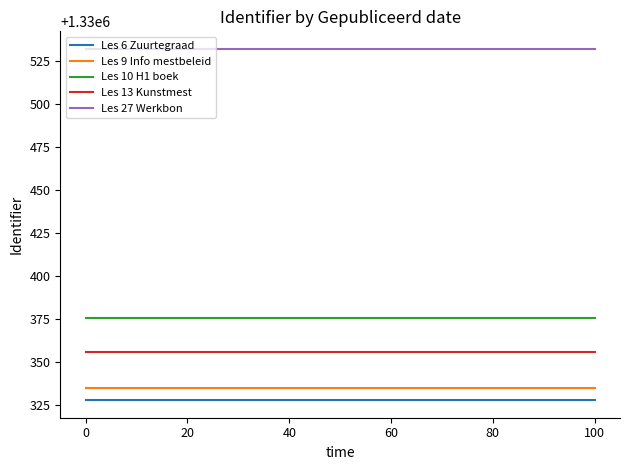

Which series has the largest total across all categories?

Les 27 Werkbon